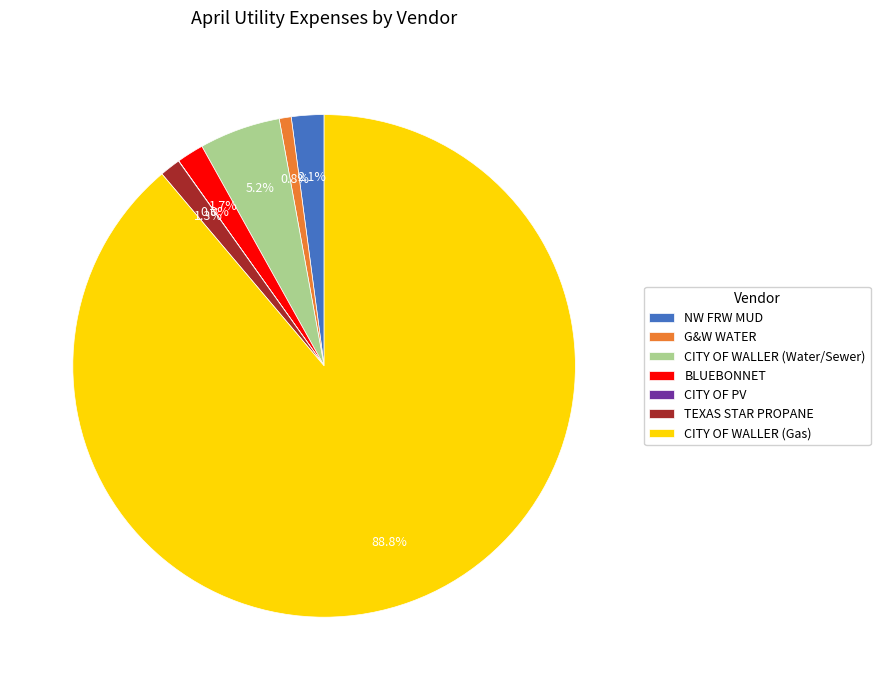

Approximately how many times larger is the value at BLUEBONNET compared to TEXAS STAR PROPANE?

1.3